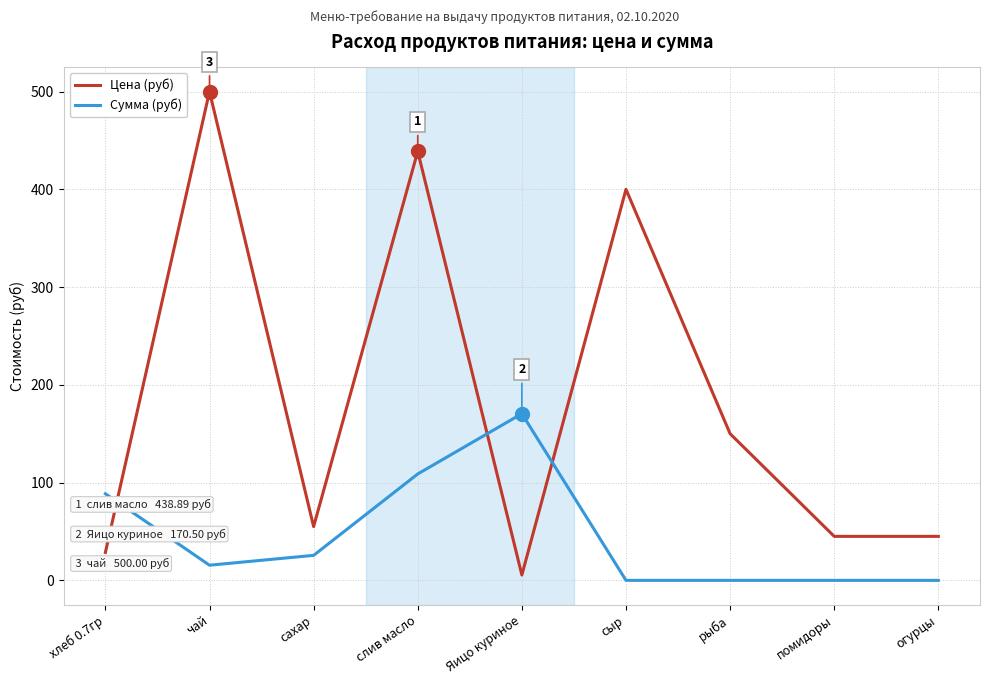

Is the value of Сумма (руб) at слив масло greater than the value of Цена (руб) at чай?

No